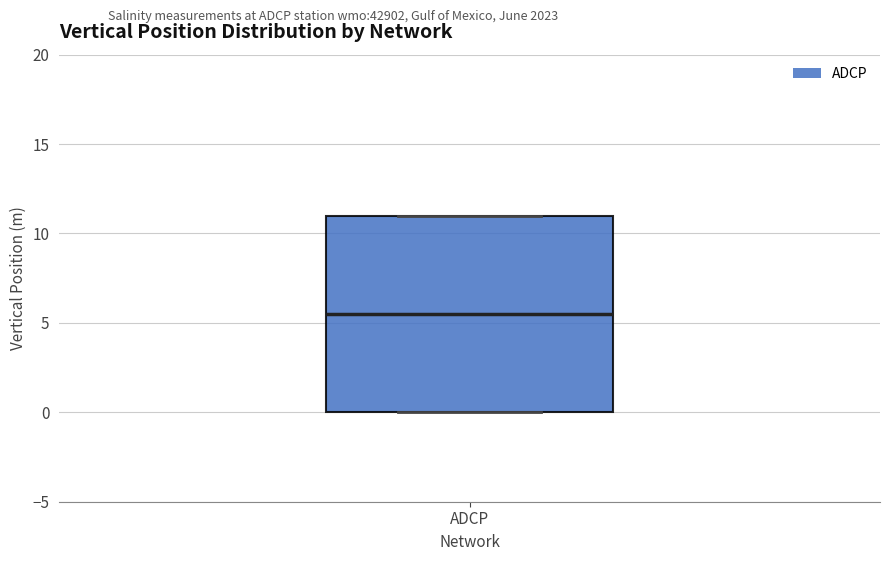

Transcribe this box plot: give where the median line is, the range the box spans, and where the two whiskers end, as read against the y-axis. The values are not printed on the chart, so give them approximately, as read against the axis.

median 5.5, box 0.0 to 11.0, whiskers 0.0 to 11.0